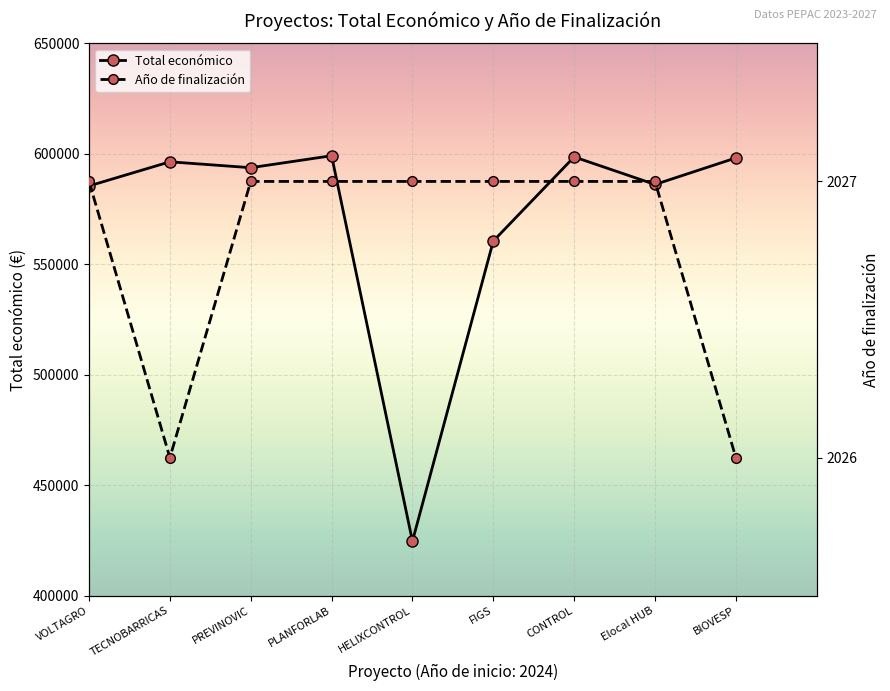

Reading right to left, what are all the values shown in this chart?

Total económico: 598139	586120	598597	560529	424720	599134	593715	596384	585460
Año de finalización: 2026	2027	2027	2027	2027	2027	2027	2026	2027